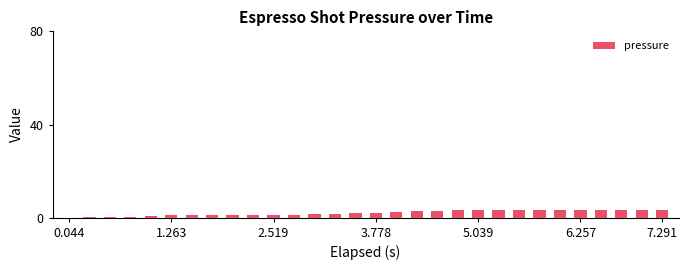

What is the sum of all values?

61.3